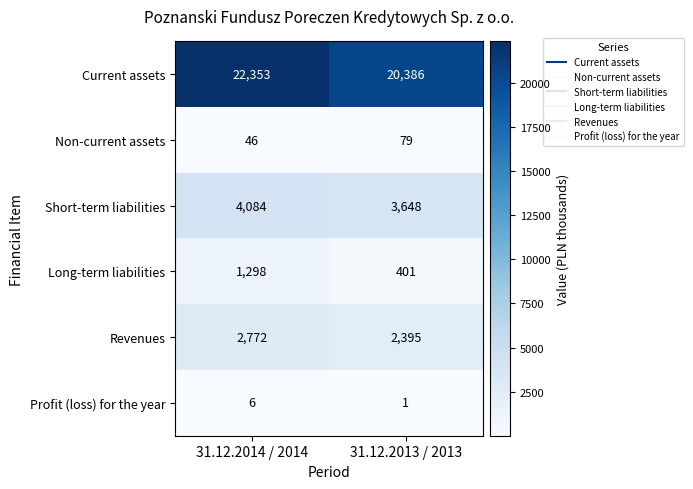

Reading left to right, what are all the values shown in this chart?

Current assets: 31.12.2014 / 2014=22353	31.12.2013 / 2013=20386
Non-current assets: 31.12.2014 / 2014=46	31.12.2013 / 2013=79
Short-term liabilities: 31.12.2014 / 2014=4084	31.12.2013 / 2013=3648
Long-term liabilities: 31.12.2014 / 2014=1298	31.12.2013 / 2013=401
Revenues: 31.12.2014 / 2014=2772	31.12.2013 / 2013=2395
Profit (loss) for the year: 31.12.2014 / 2014=6	31.12.2013 / 2013=1